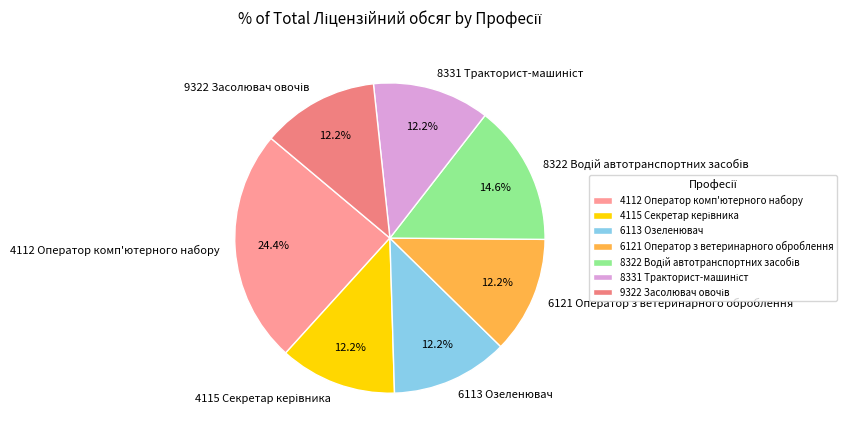

Is there a majority slice in this chart?

No